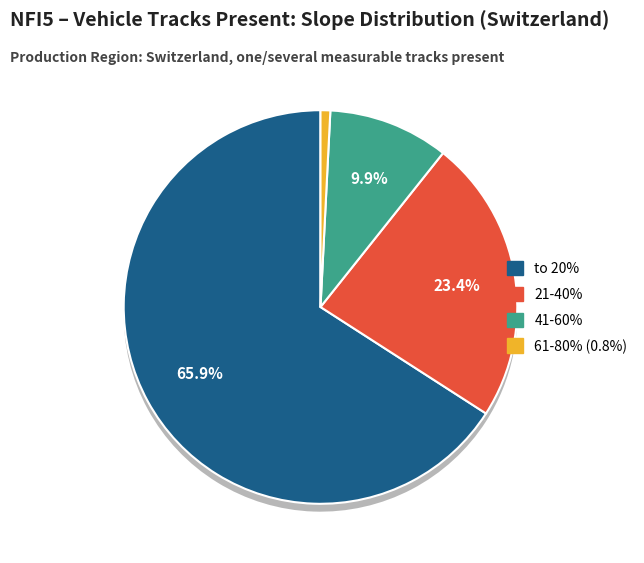

How much of the chart is everything except to 20%?

34.1%